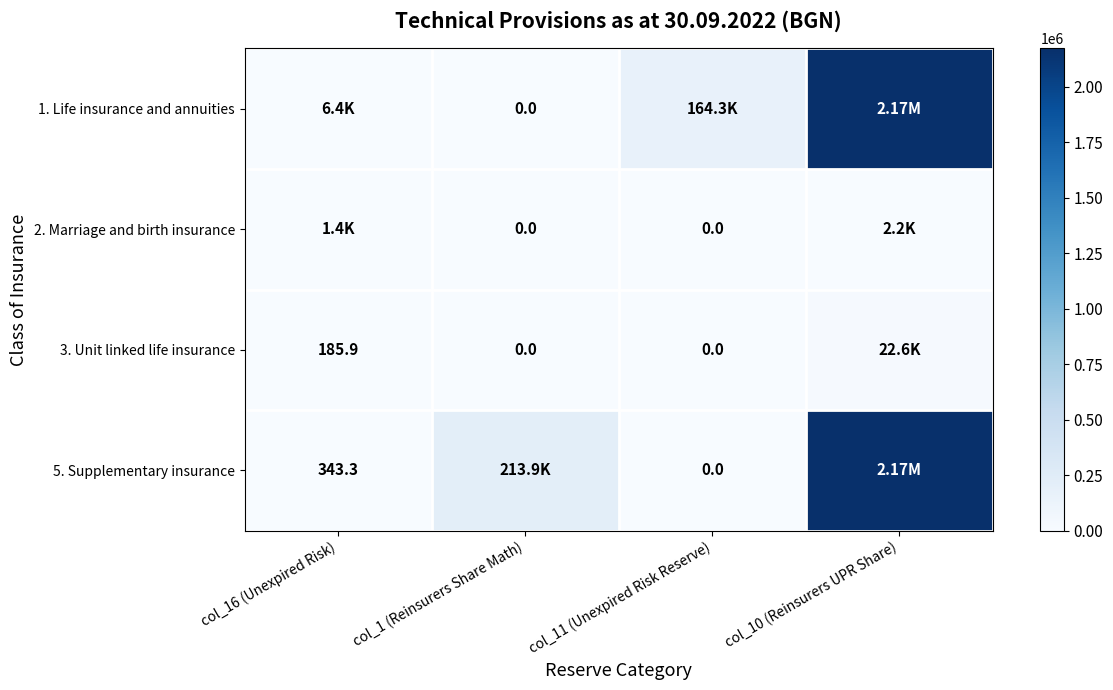

How many categories are shown in the chart?

4